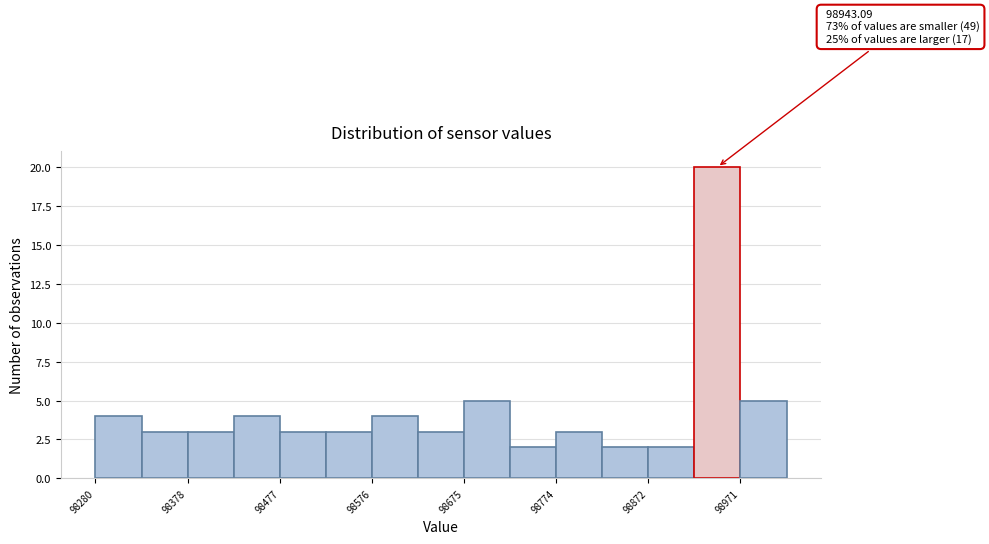

Which range on the x-axis has the tallest bar?

98920 to 98970